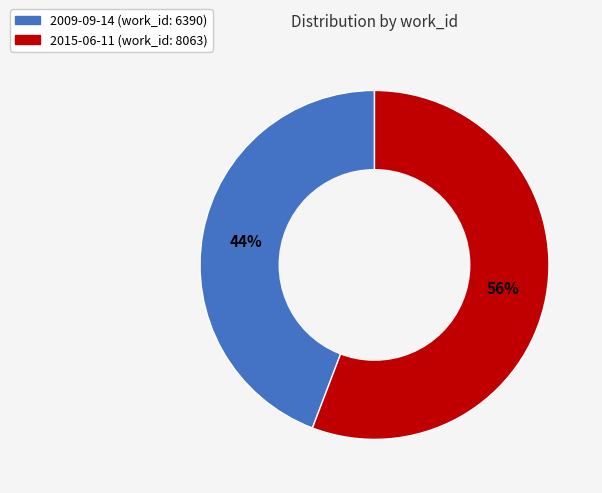

The 2009-09-14 slice represents 44% of the pie. True or false?

True